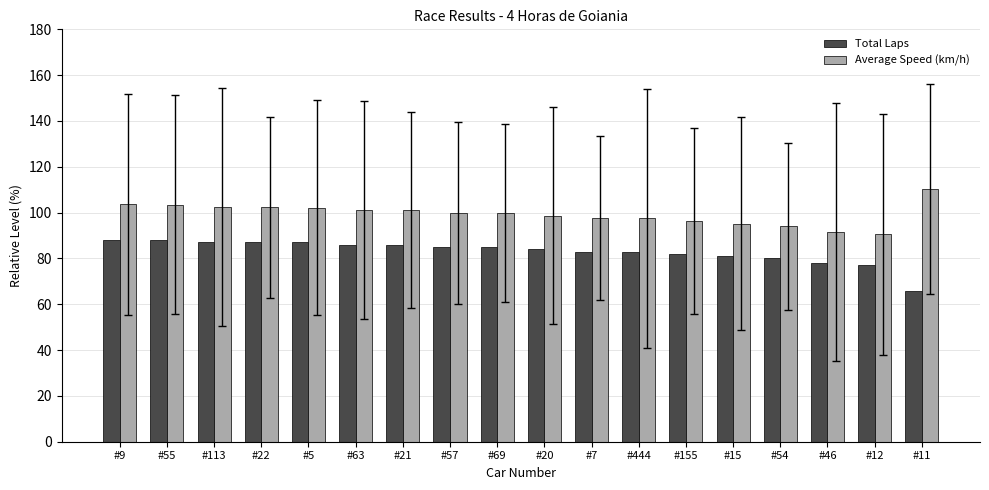

Which series has the largest total across all categories?

Average Speed (km/h)